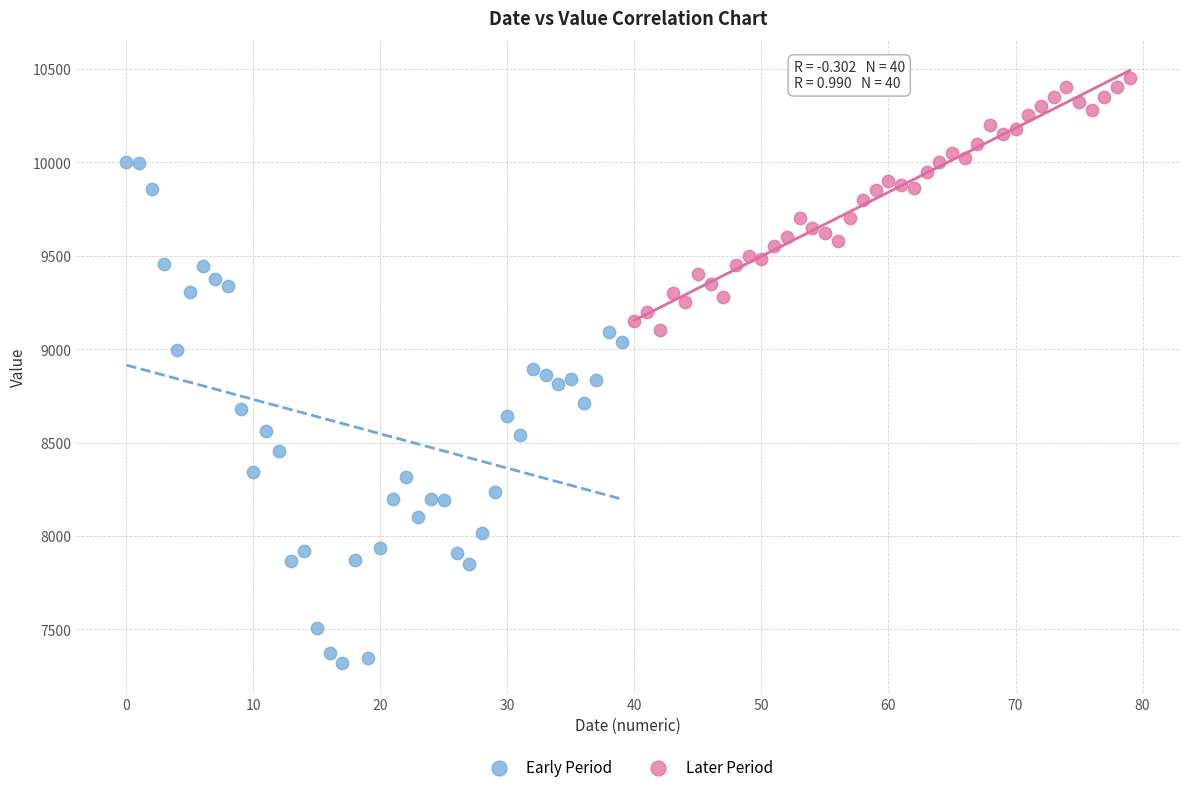

Which series contains the highest Y value?

Later Period